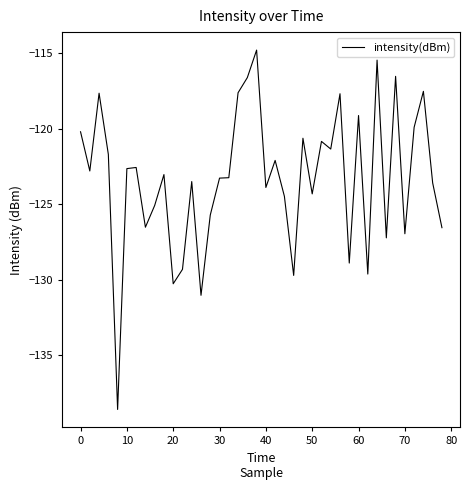

What is the minimum value shown in the chart?

-138.6